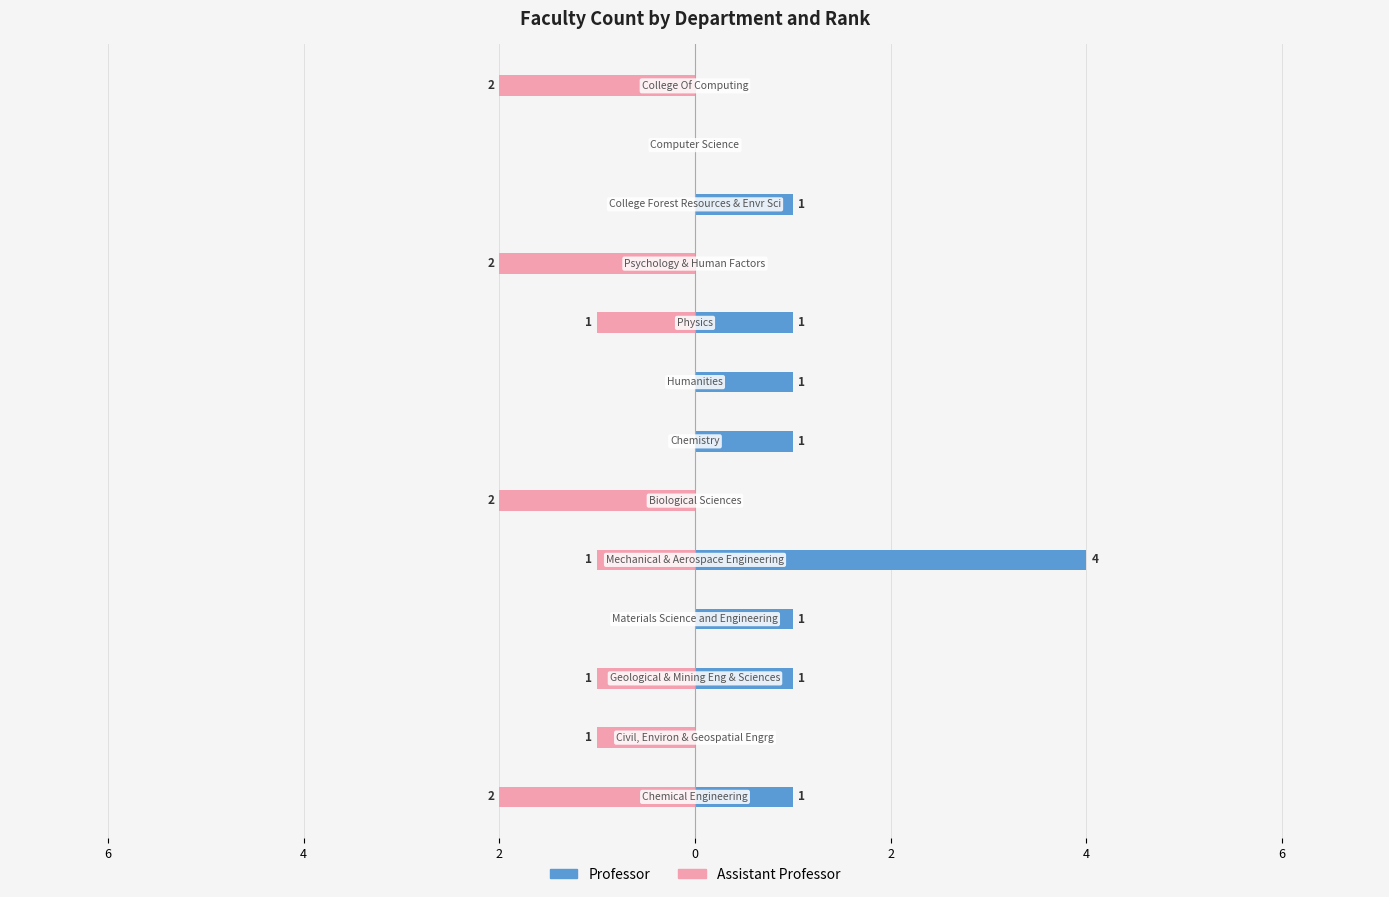

Count the Assistant Professor values in the range -2 to 0.

13